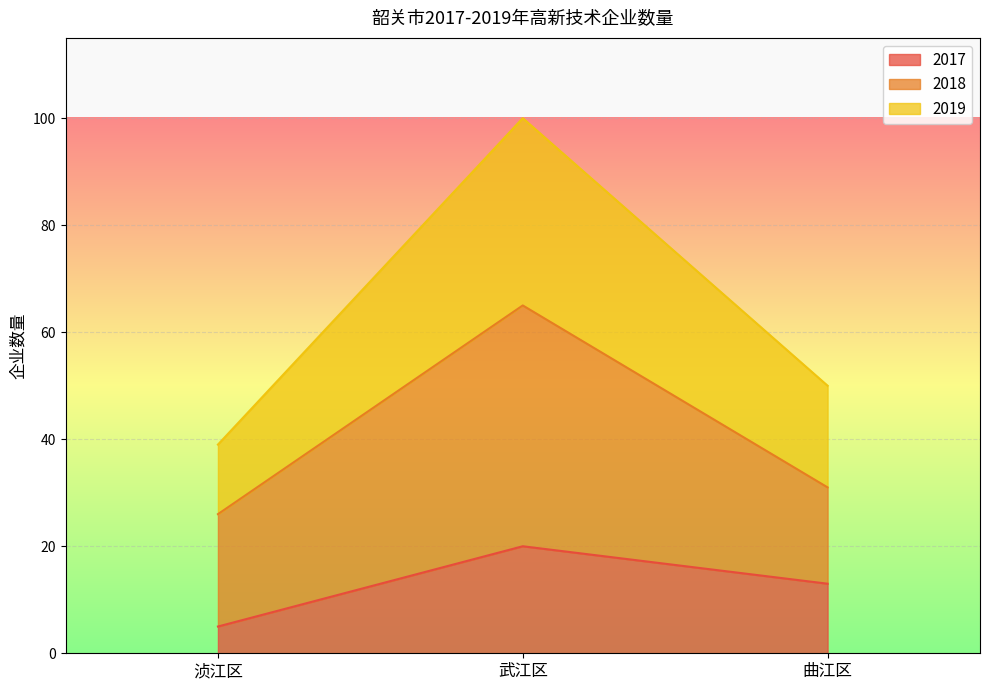

Which series has the largest range (max minus min)?

2019